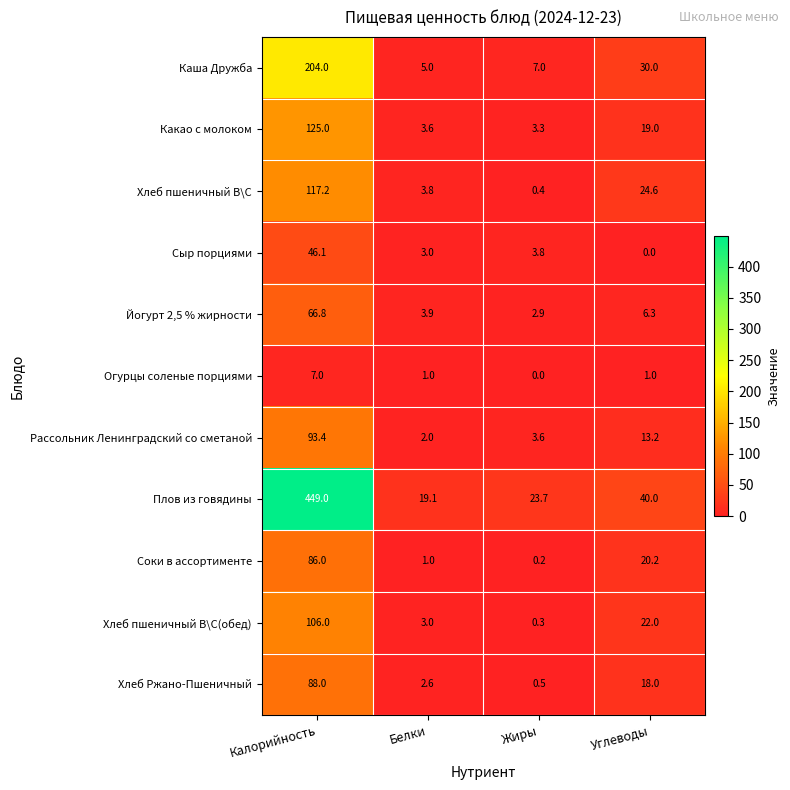

List the series in order of their peak value, highest first.

Плов из говядины, Каша Дружба, Какао с молоком, Хлеб пшеничный В\С, Хлеб пшеничный В\С(обед), Рассольник Ленинградский со сметаной, Хлеб Ржано-Пшеничный, Соки в ассортименте, Йогурт 2,5 % жирности, Сыр порциями, Огурцы соленые порциями